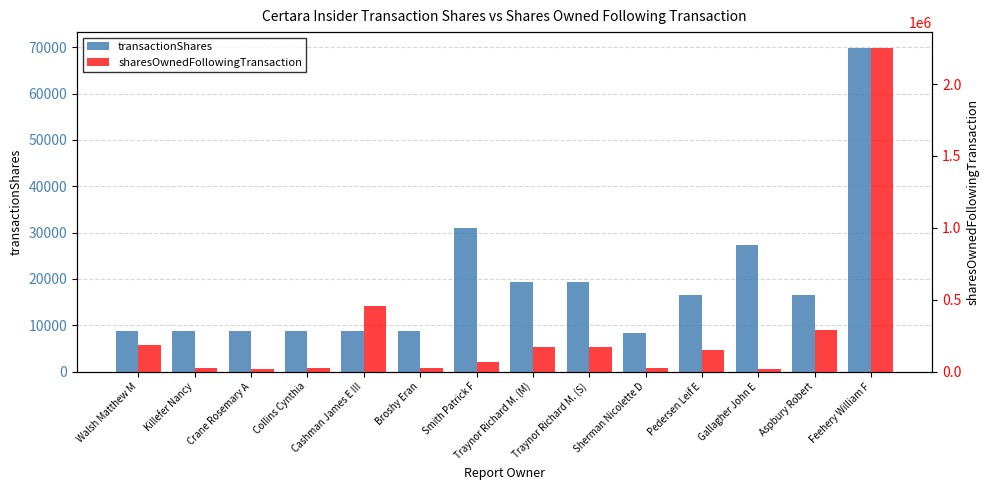

How many bars are there in total?

28